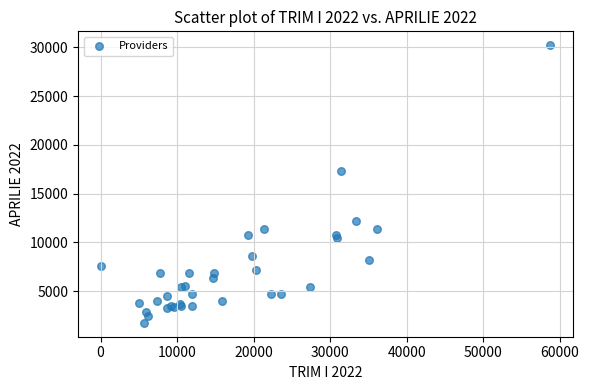

What Y value in the scatter plot is closest to 15975?

17318.0